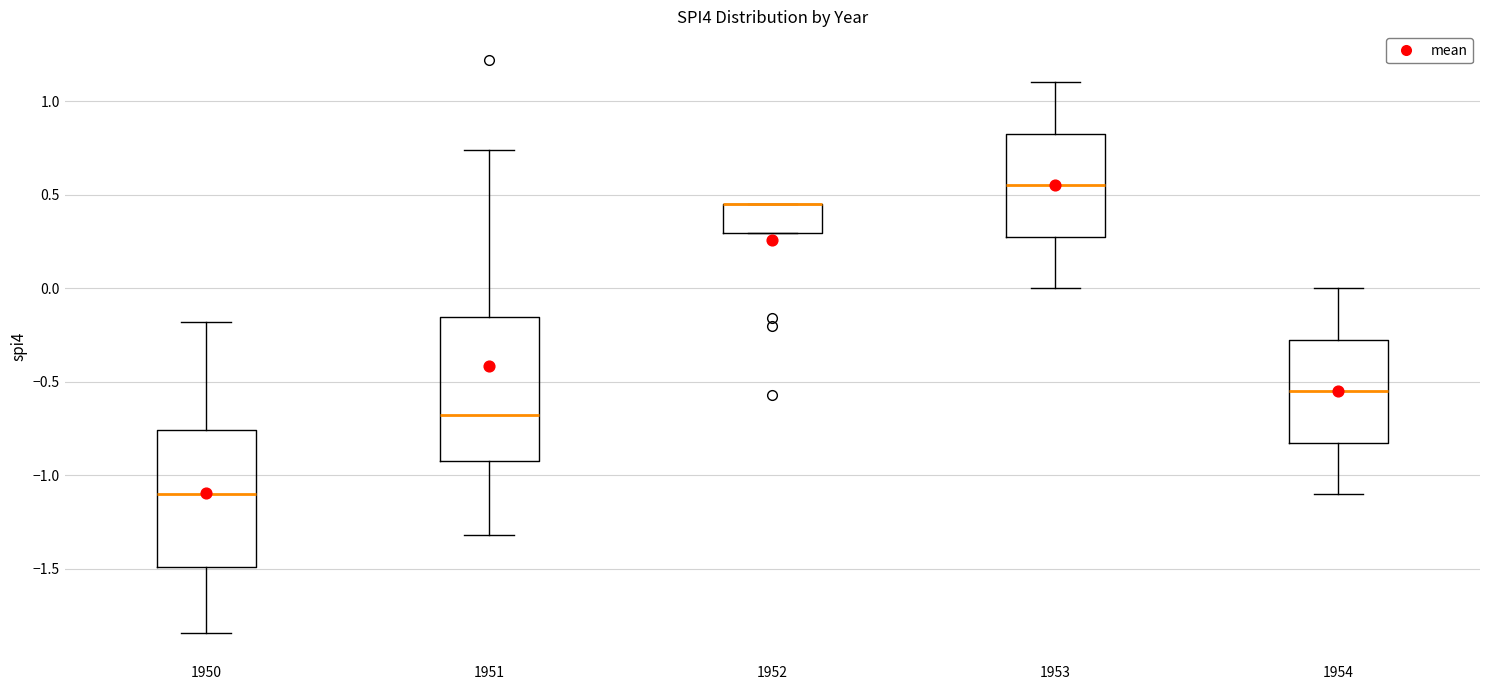

Reading left to right, read every box against the y-axis: the position of its median line, the range the box covers, and the ends of its whiskers. The values are not printed on the chart, so give them approximately, as read against the axis.

1950: median -1.10, box -1.50 to -0.75, whiskers -1.85 to -0.20
1951: median -0.65, box -0.90 to -0.15, whiskers -1.30 to 0.75
1952: median 0.45 (drawn on the box's upper edge), box 0.30 to 0.45, whiskers 0.30 to 0.45
1953: median 0.55, box 0.30 to 0.85, whiskers 0.00 to 1.10
1954: median -0.55, box -0.80 to -0.25, whiskers -1.10 to 0.00